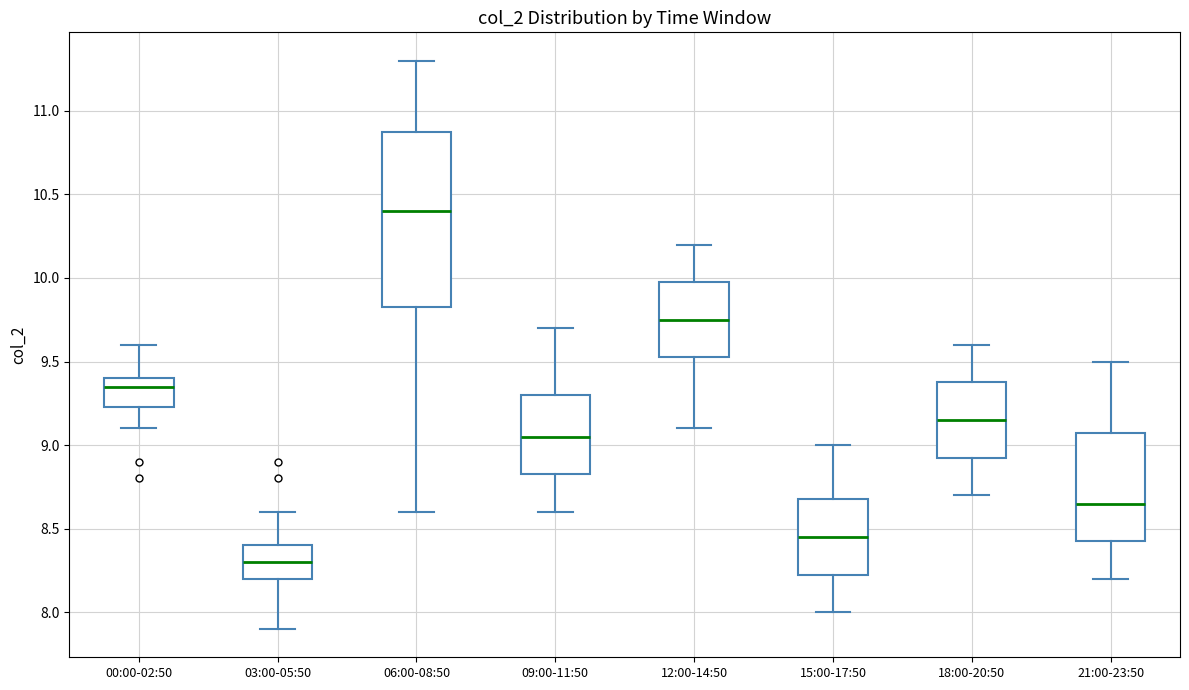

Where does the median line of the box for 03:00-05:50 sit on the y-axis? The values are not printed on the chart, so give them approximately, as read against the axis.

8.30